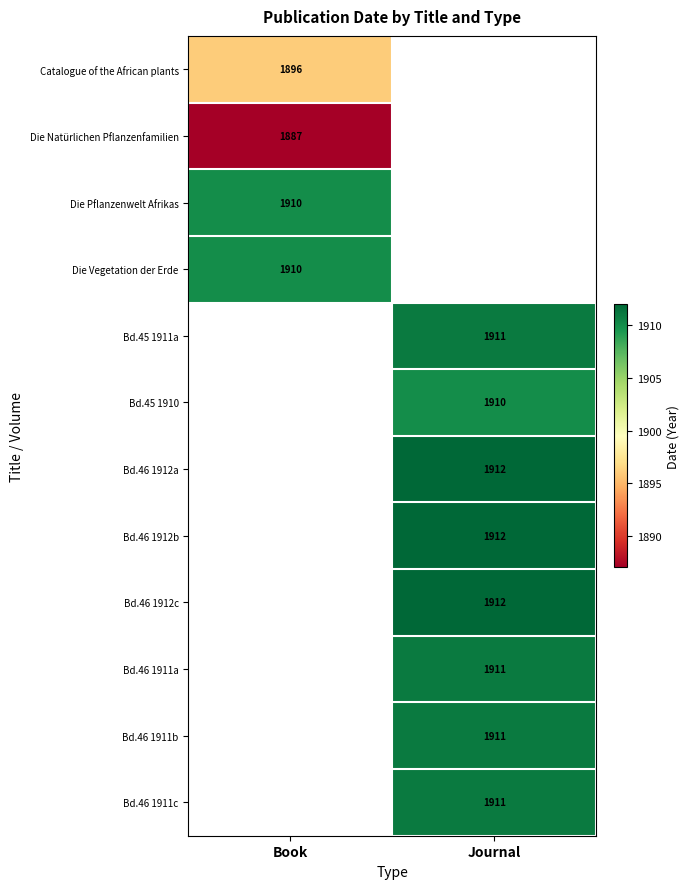

At how many categories does at least one series exceed 1900?

2